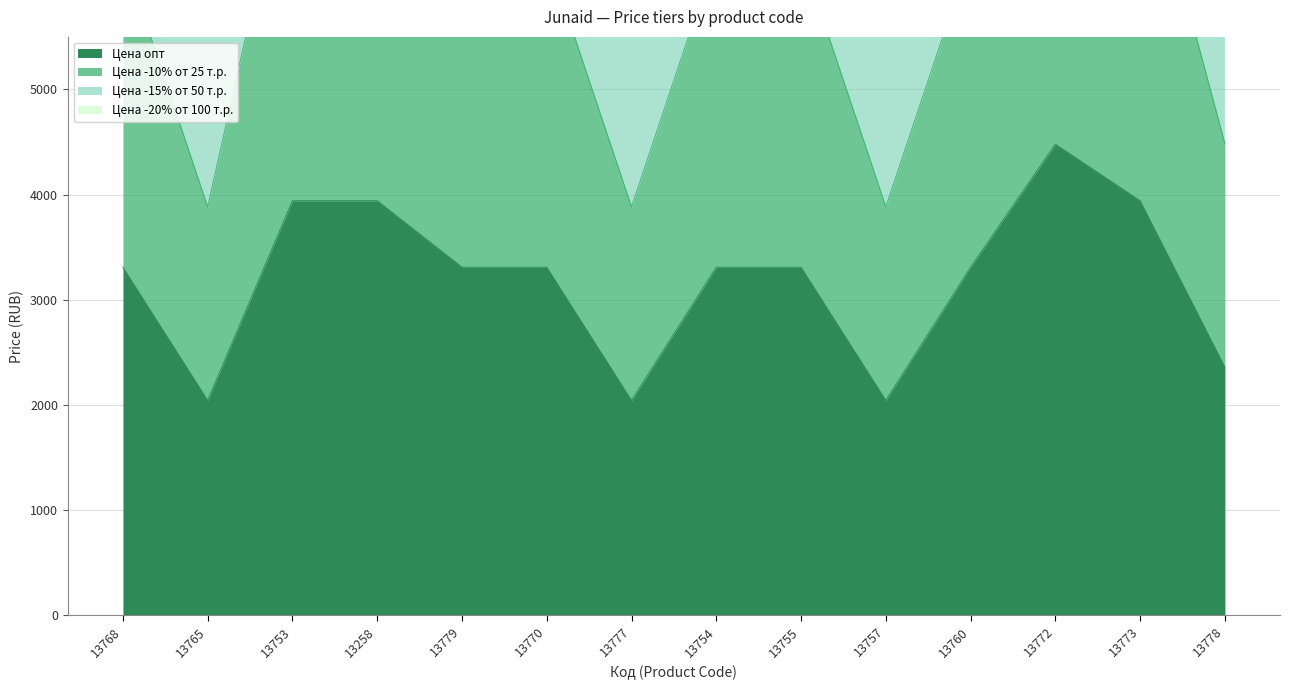

The Цена опт series shows 874 at 13765. True or false?

False